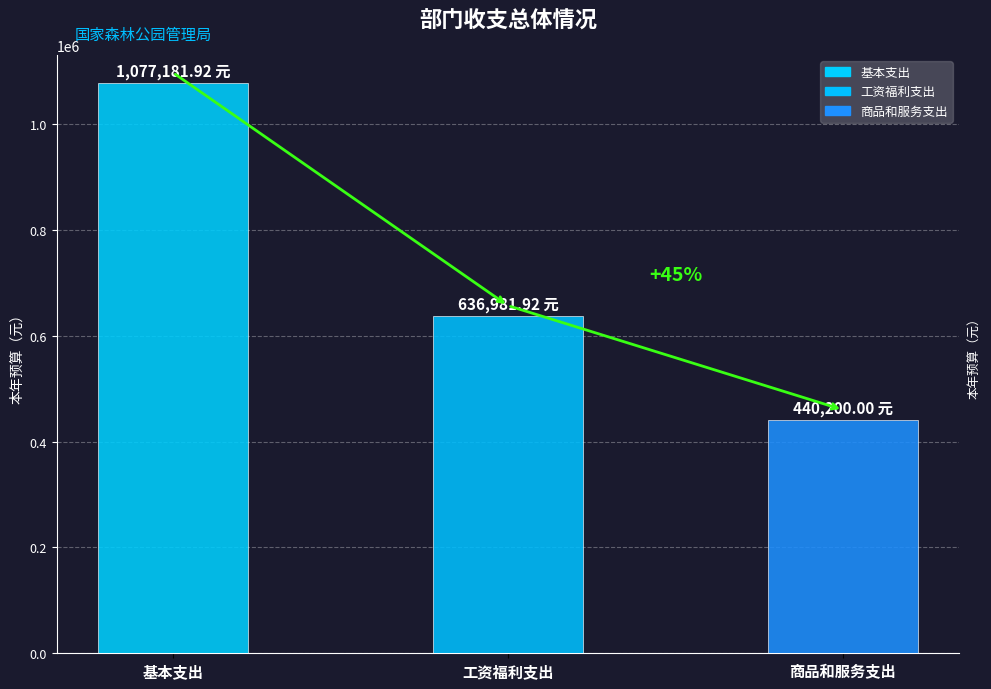

What is the label of the 1st bar from the right?

商品和服务支出